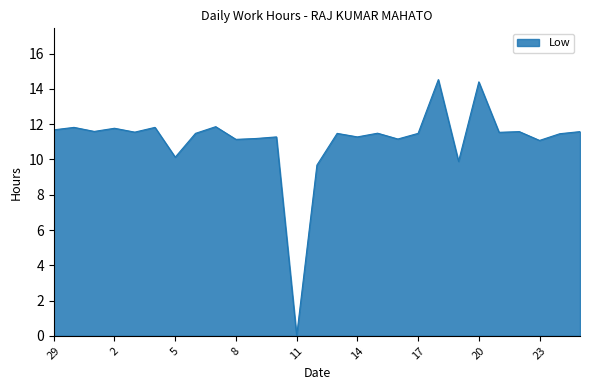

What is the maximum value shown in the chart?

14.5